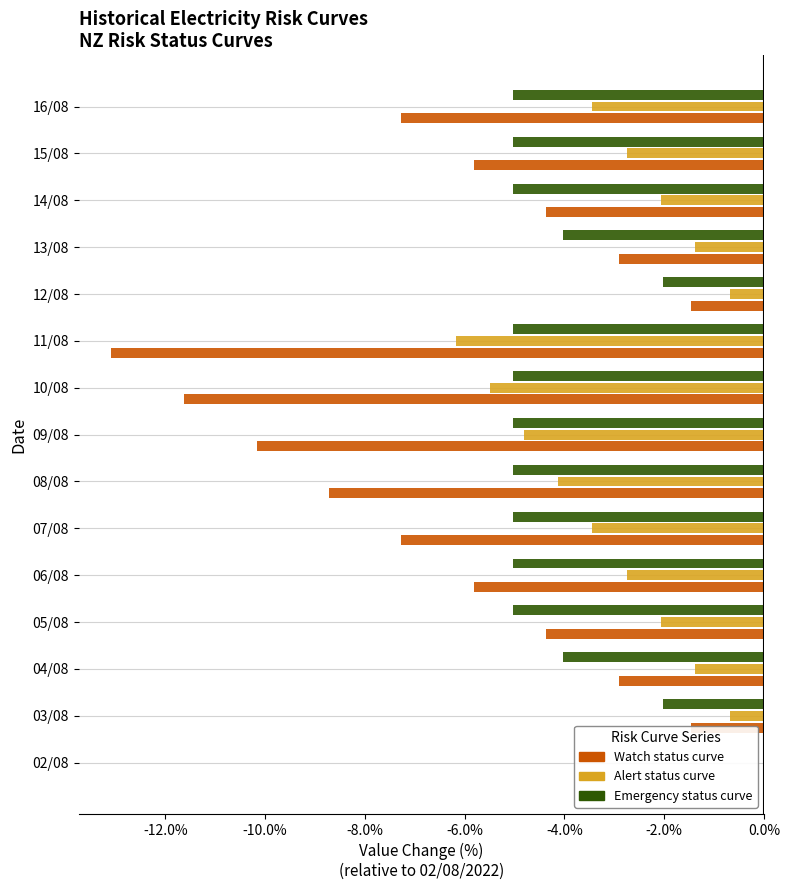

Which series changed the most between 09/08 and 13/08?

Watch status curve